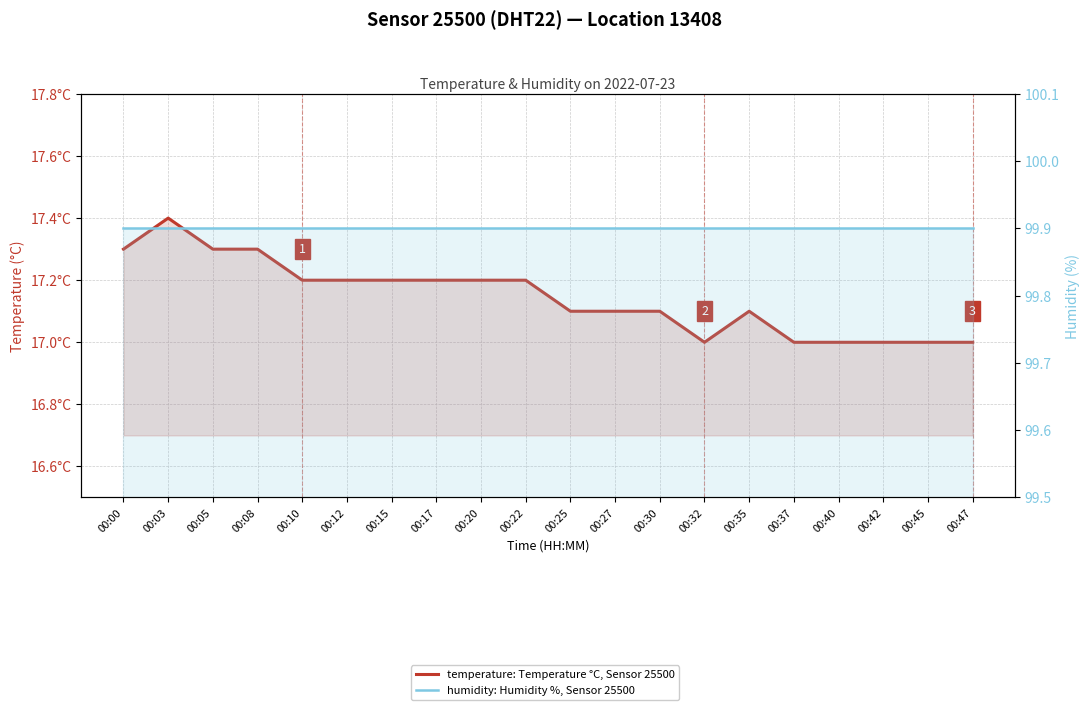

Rank the series by their maximum value, from highest to lowest.

humidity: Humidity %, Sensor 25500, temperature: Temperature °C, Sensor 25500